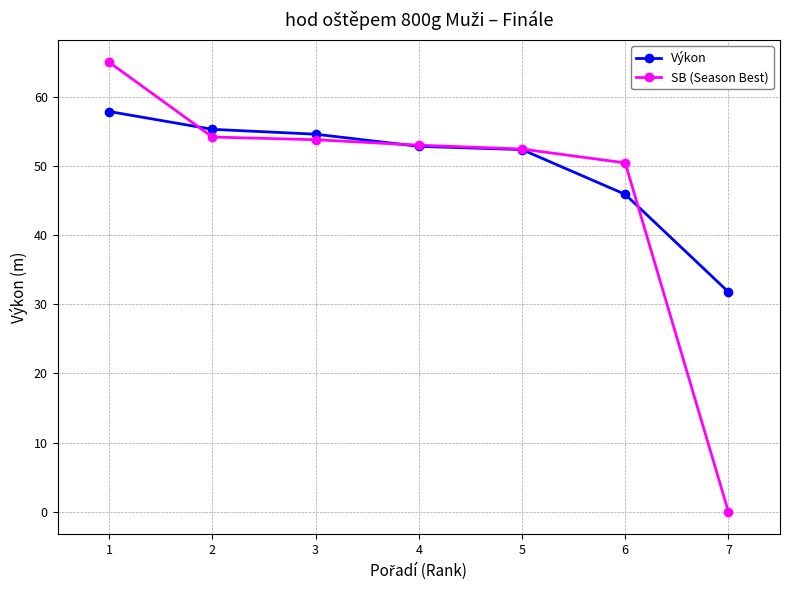

List the series in order of their peak value, highest first.

SB (Season Best), Výkon